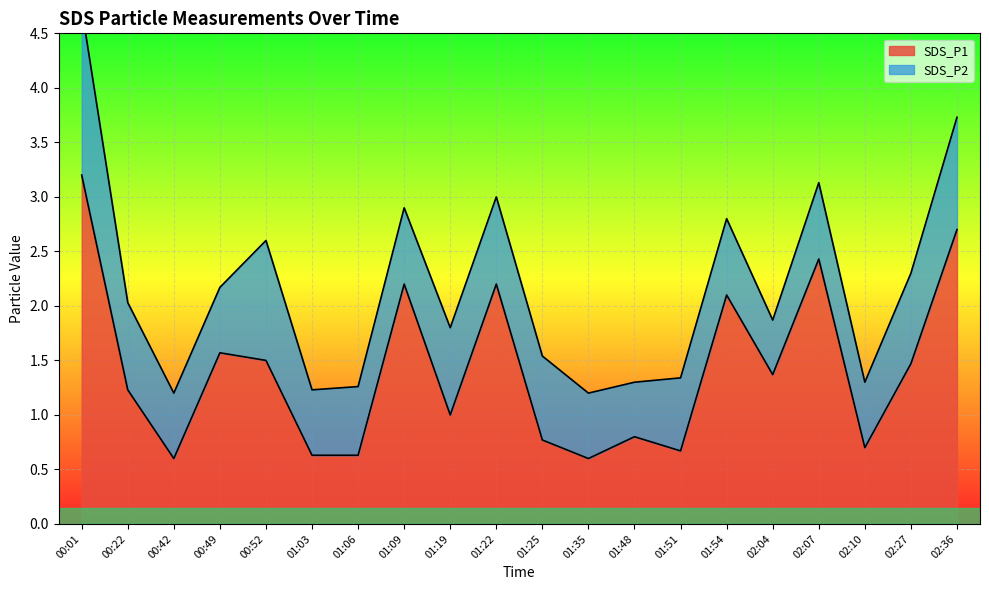

Count the number of values greater than 1.

11